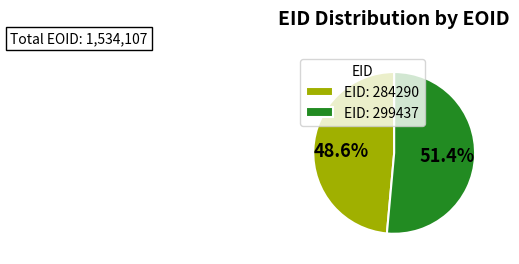

Between EID: 299437 and EID: 284290, which is larger?

EID: 299437